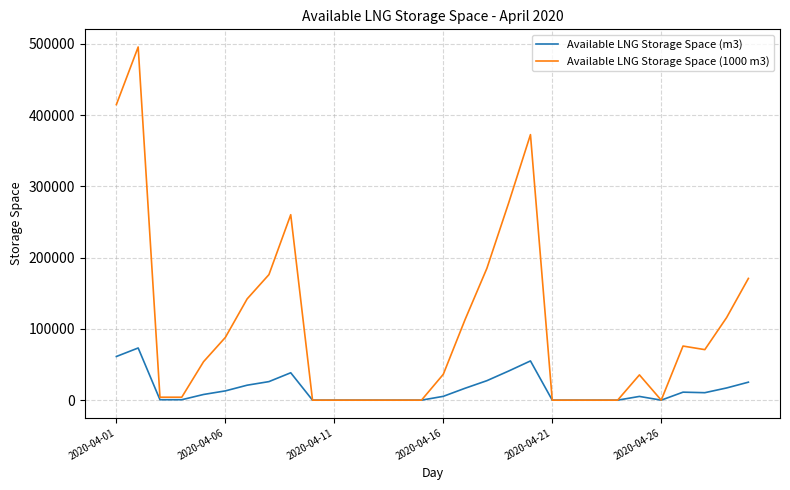

List the series in order of their peak value, lowest first.

Available LNG Storage Space (m3), Available LNG Storage Space (1000 m3)